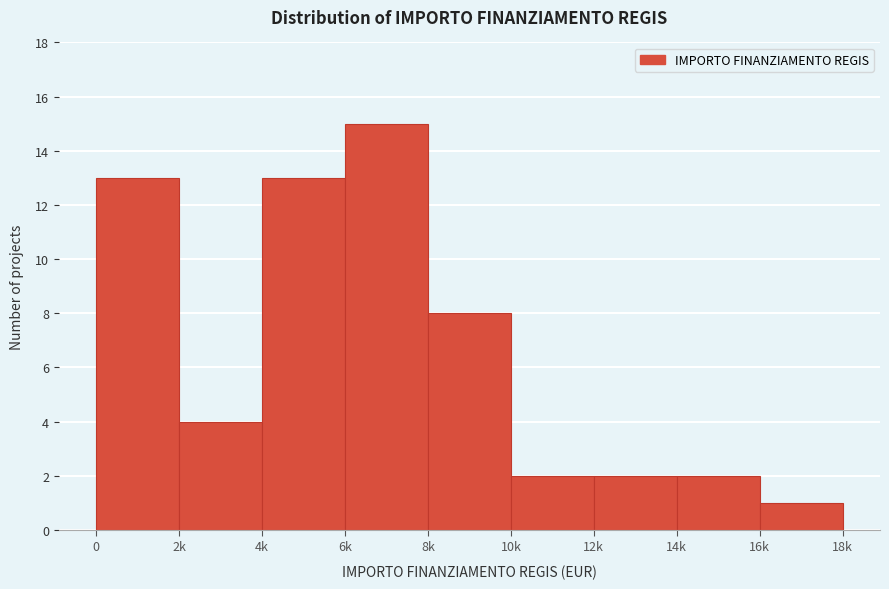

Reading right to left, extract all data points from this chart.

16k=1	14k=2	12k=2	10k=2	8k=8	6k=15	4k=13	2k=4	0=13